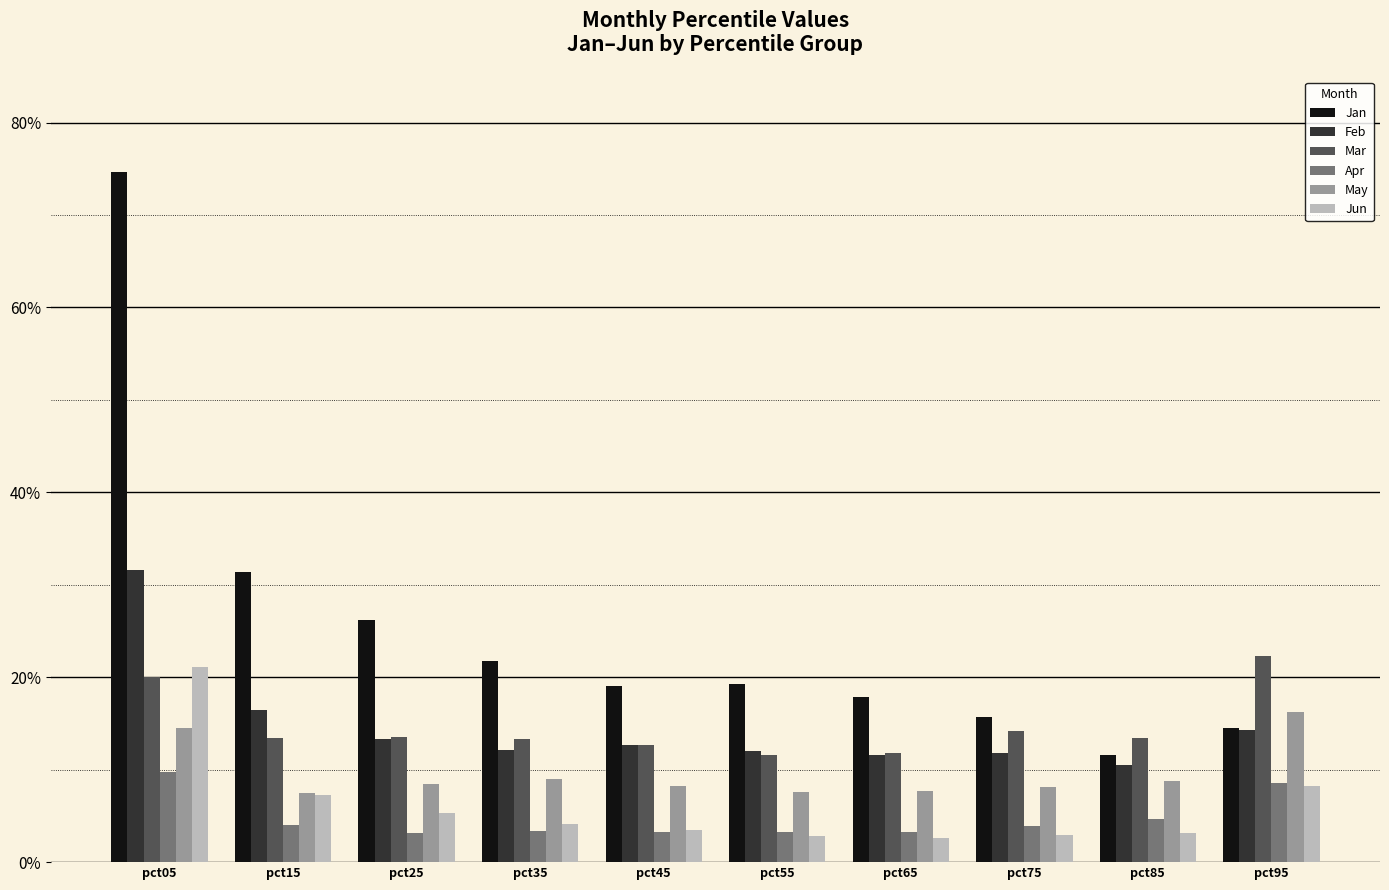

Reading right to left, extract all data points from this chart.

Jan: pct95=0.1	pct85=0.1	pct75=0.2	pct65=0.2	pct55=0.2	pct45=0.2	pct35=0.2	pct25=0.3	pct15=0.3	pct05=0.7
Feb: pct95=0.1	pct85=0.1	pct75=0.1	pct65=0.1	pct55=0.1	pct45=0.1	pct35=0.1	pct25=0.1	pct15=0.2	pct05=0.3
Mar: pct95=0.2	pct85=0.1	pct75=0.1	pct65=0.1	pct55=0.1	pct45=0.1	pct35=0.1	pct25=0.1	pct15=0.1	pct05=0.2
Apr: pct95=0.1	pct85=0.0	pct75=0.0	pct65=0.0	pct55=0.0	pct45=0.0	pct35=0.0	pct25=0.0	pct15=0.0	pct05=0.1
May: pct95=0.2	pct85=0.1	pct75=0.1	pct65=0.1	pct55=0.1	pct45=0.1	pct35=0.1	pct25=0.1	pct15=0.1	pct05=0.1
Jun: pct95=0.1	pct85=0.0	pct75=0.0	pct65=0.0	pct55=0.0	pct45=0.0	pct35=0.0	pct25=0.1	pct15=0.1	pct05=0.2